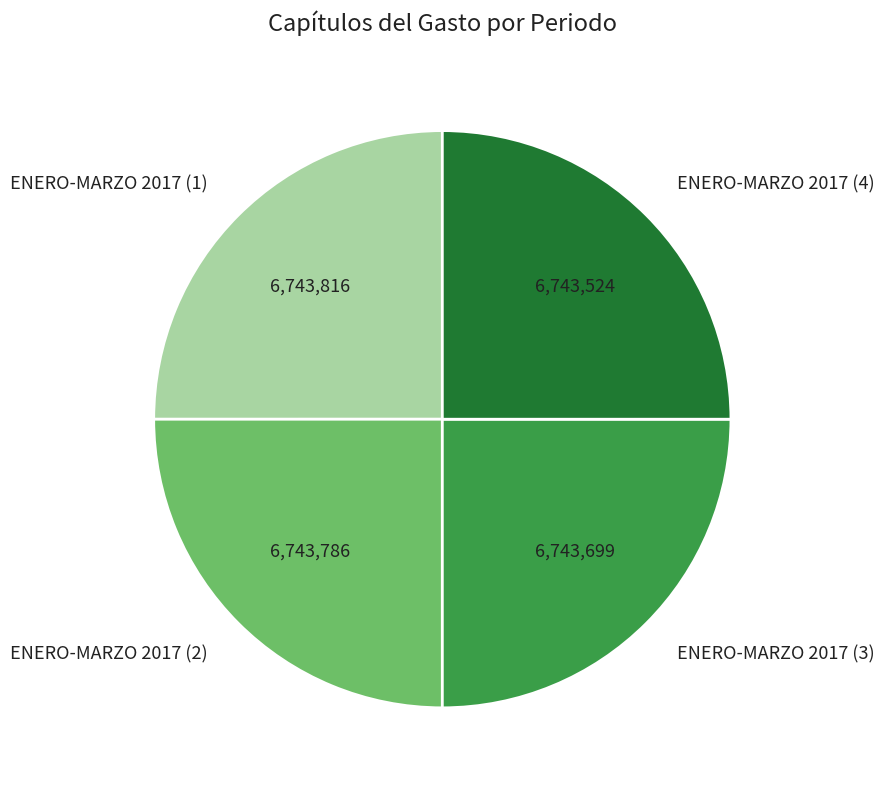

What is the ratio of the value at ENERO-MARZO 2017 (1) to the value at ENERO-MARZO 2017 (3)?

1.0